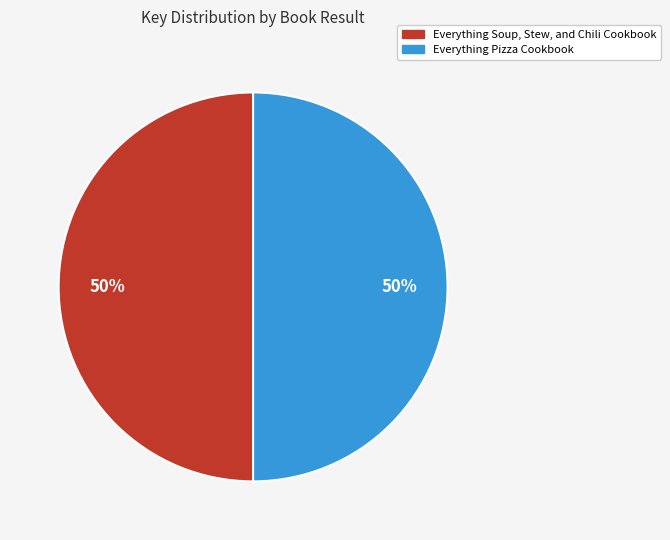

True or false: Everything Soup, Stew, and Chili Cookbook accounts for 50% of the total.

True